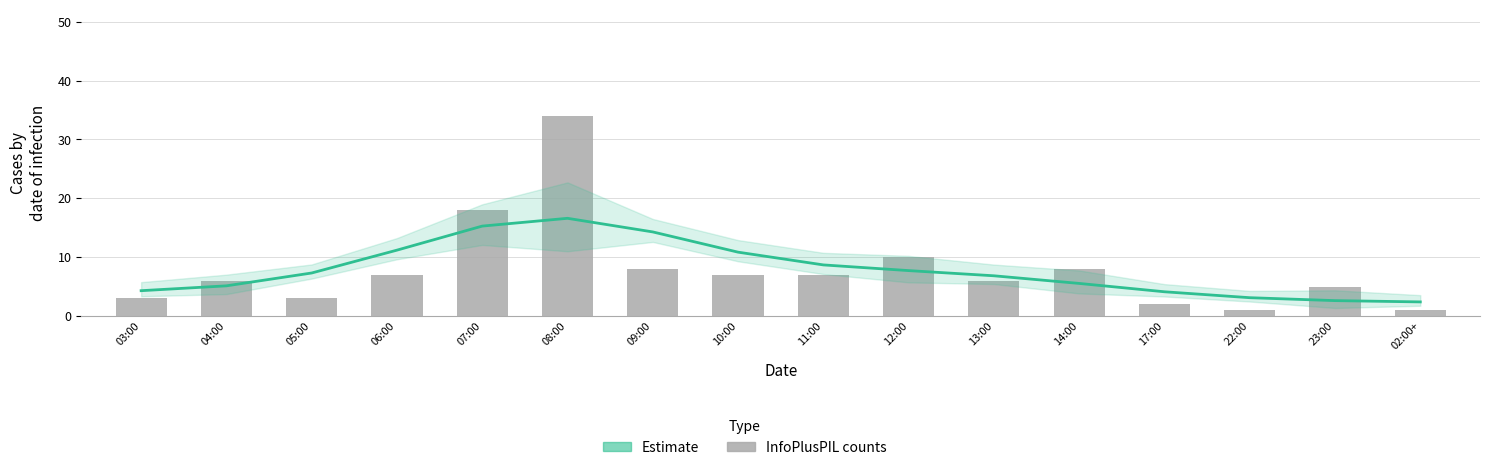

What position from the right is 23:00?

2